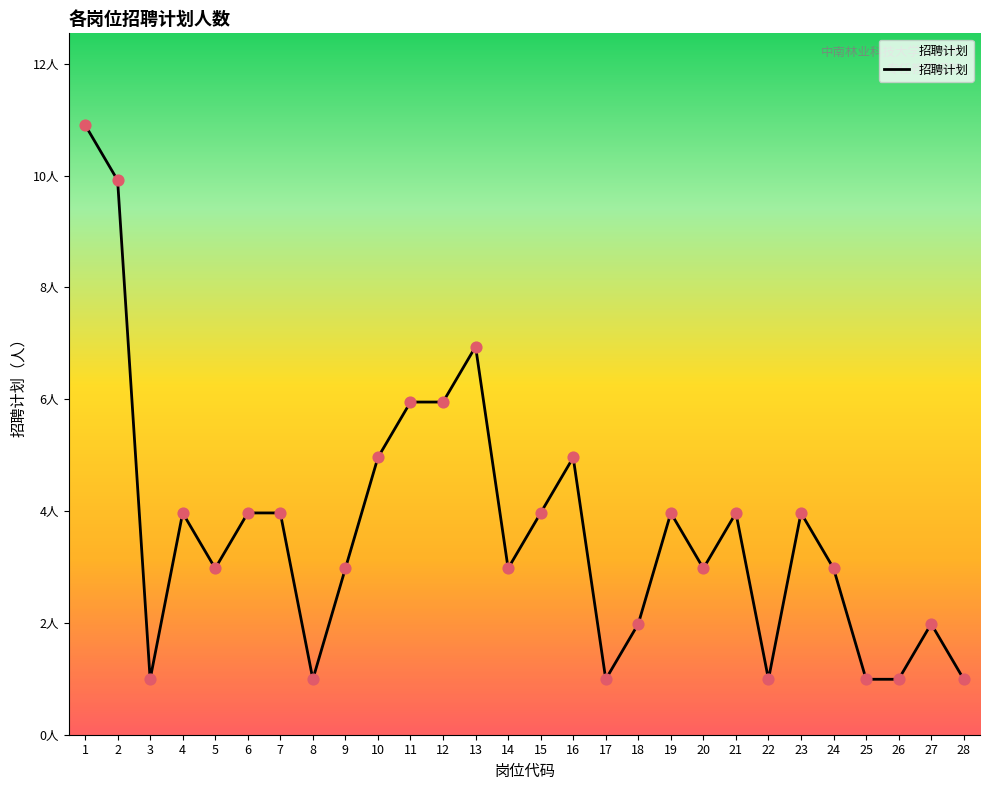

Is this an area chart (filled region under the line)?

Yes